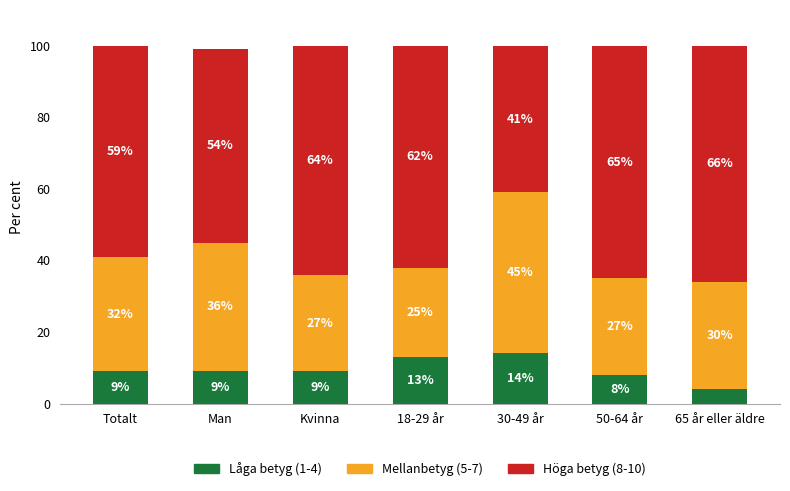

Reading left to right, transcribe the values for Låga betyg (1-4).

Totalt=9.0	Man=9.0	Kvinna=9.0	18-29 år=13.0	30-49 år=14.0	50-64 år=8.0	65 år eller äldre=4.0